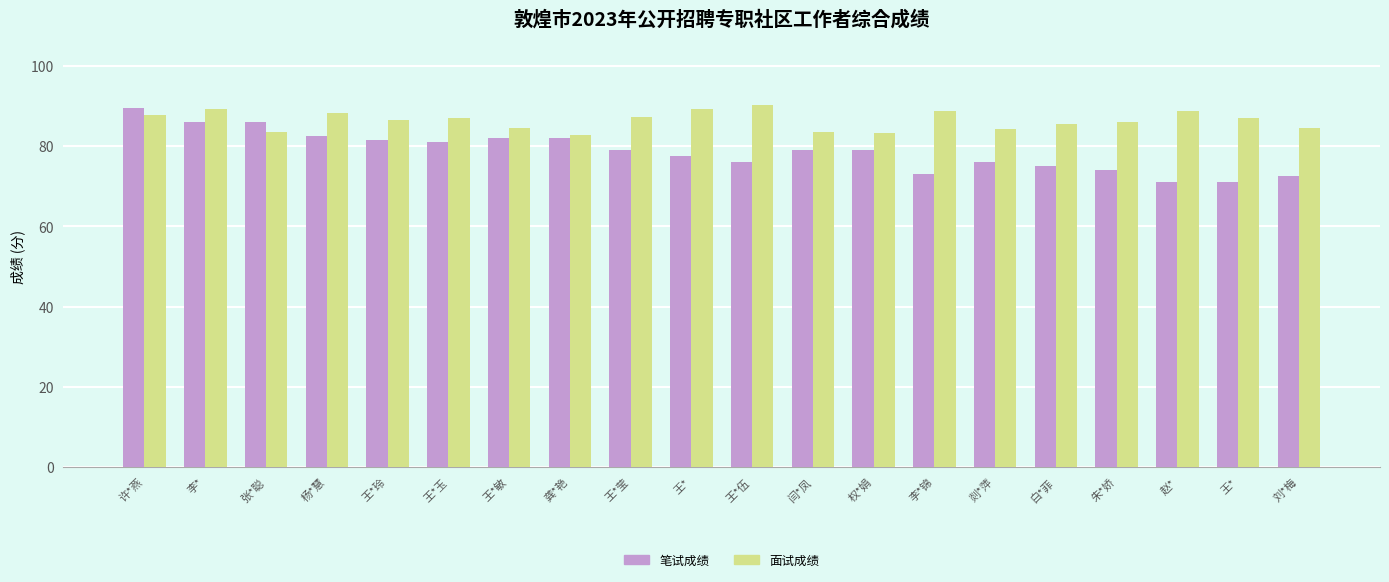

How many distinct data groups are displayed?

2